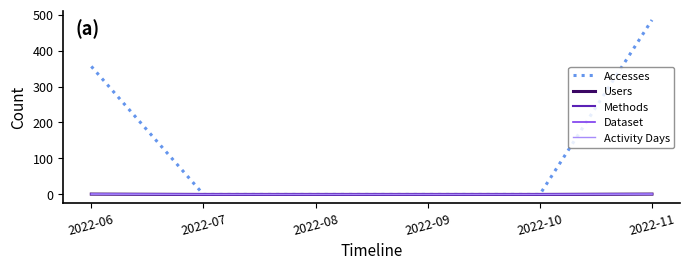

Count the Users values in the range 0 to 1.

6